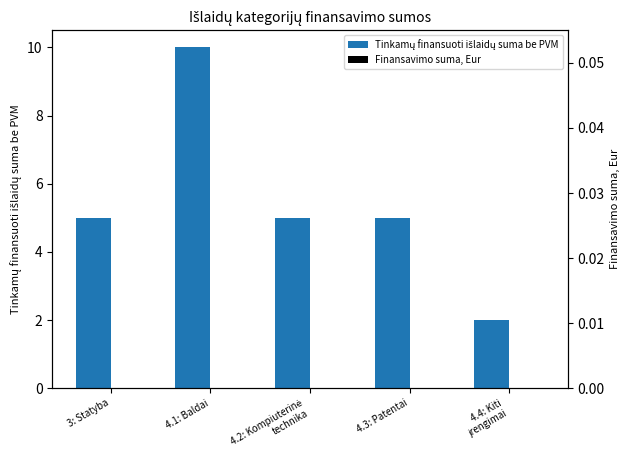

Are the bars horizontal?

No